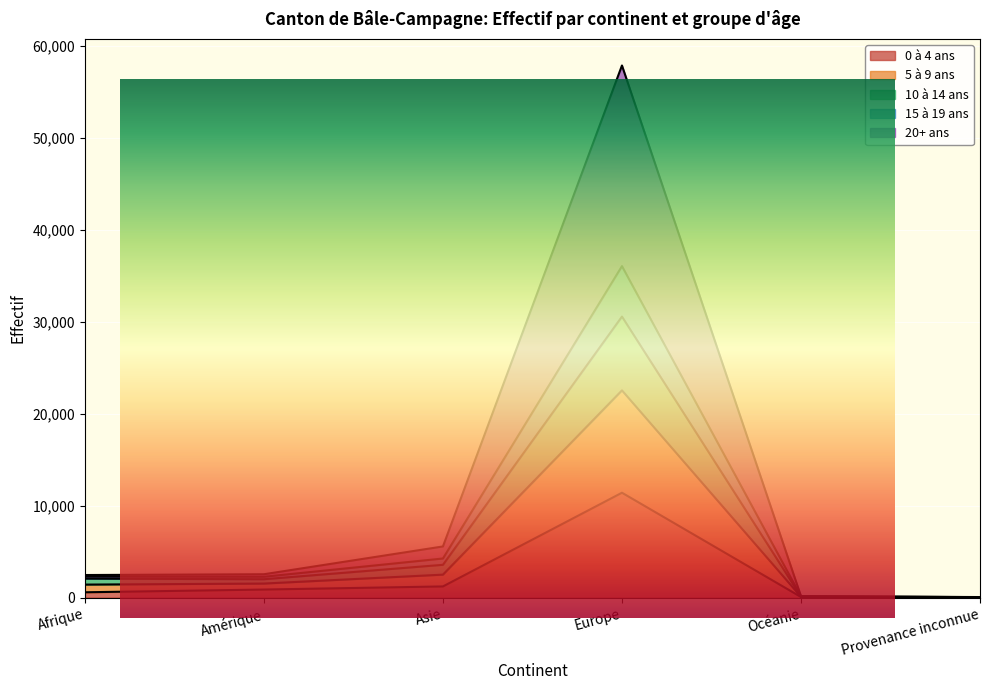

Reading right to left, list all the values displayed in this chart.

0 à 4 ans: 9	65	11401	1213	873	576
5 à 9 ans: 48	109	30554	3564	1996	2058
10 à 14 ans: 51	126	36038	4250	2262	2279
15 à 19 ans: 57	146	57854	5560	2537	2452
20+ ans: 29	86	22530	2495	1525	1411